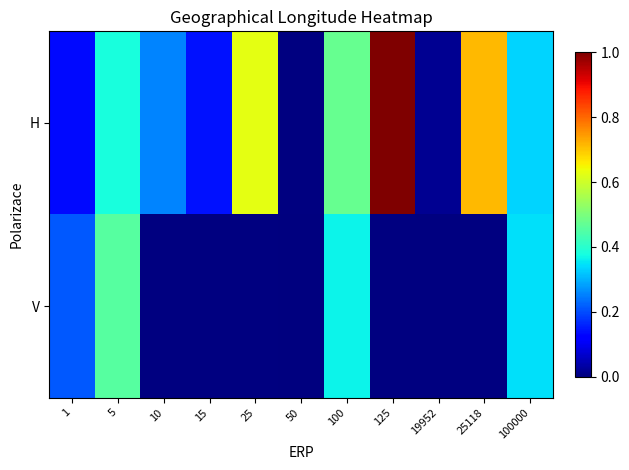

At 100000, list the series in order from largest to smallest.

V, H